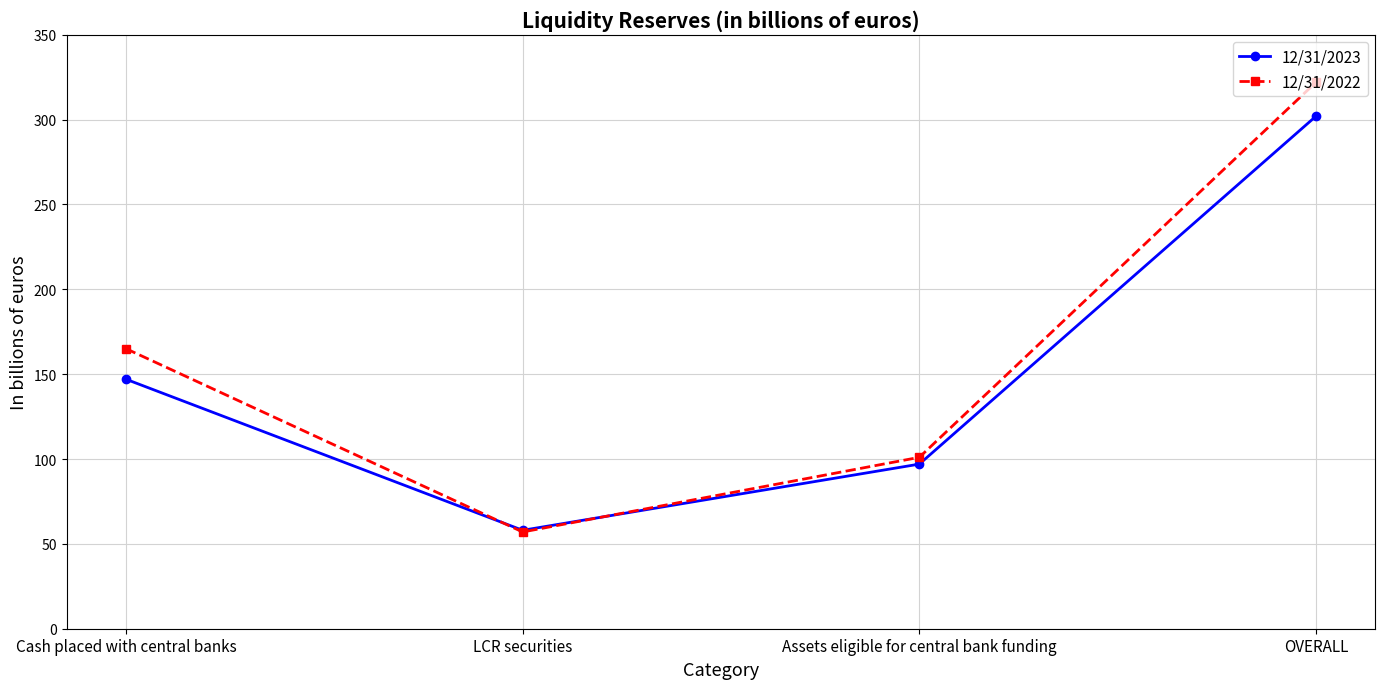

List the labels in order of 12/31/2022 value, smallest first.

LCR securities, Assets eligible for central bank funding, Cash placed with central banks, OVERALL